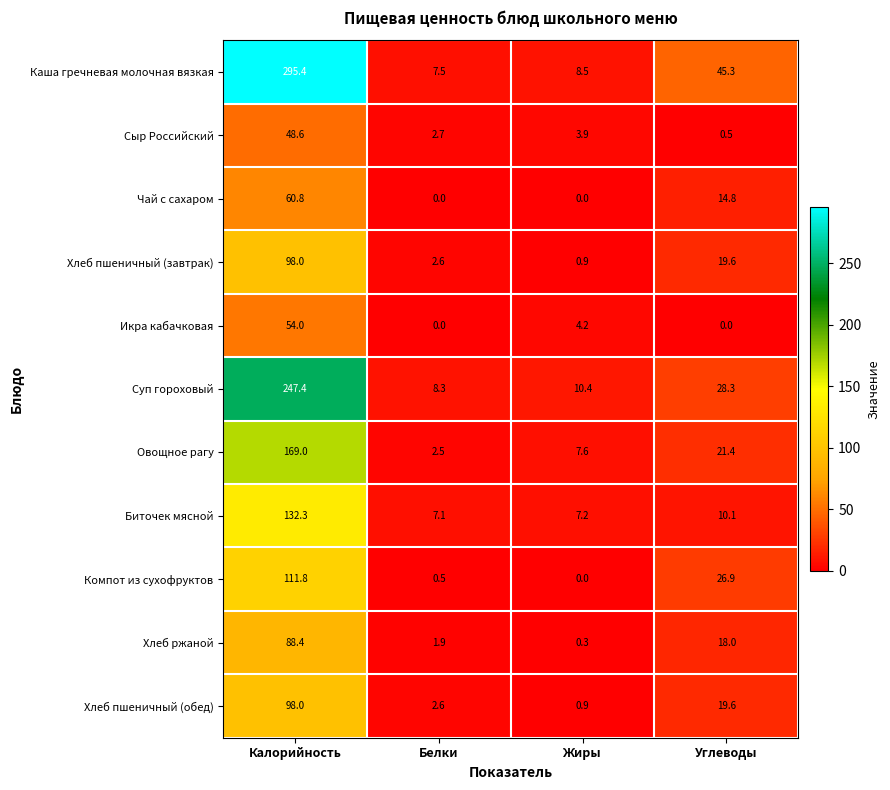

The value of Биточек мясной at Белки is 7.1. True or false?

True